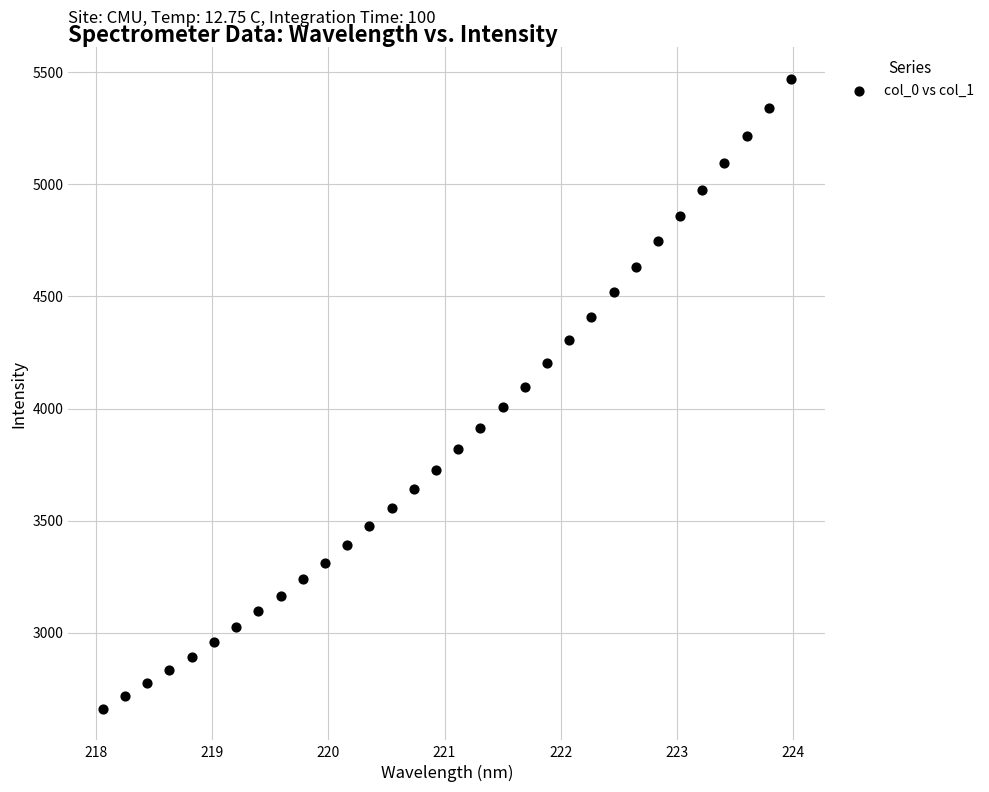

What is the range of X values (max minus min)?

5.9